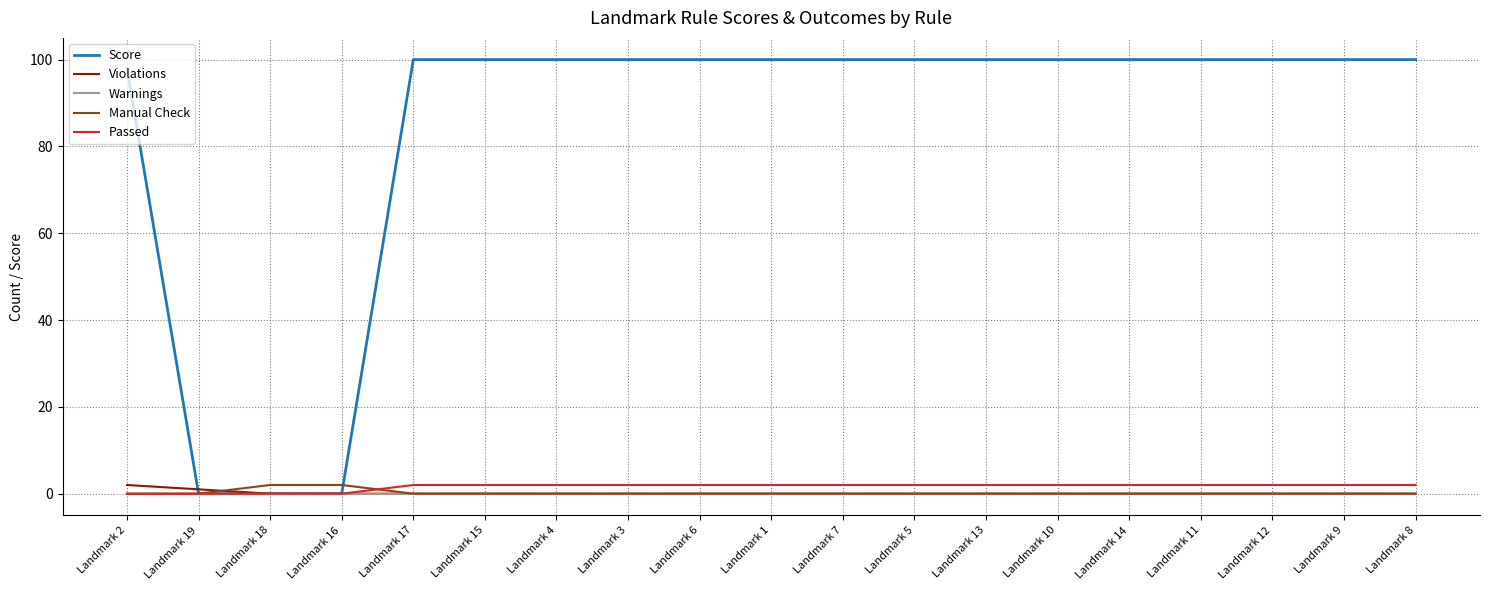

What is the sum of all Passed values?

30